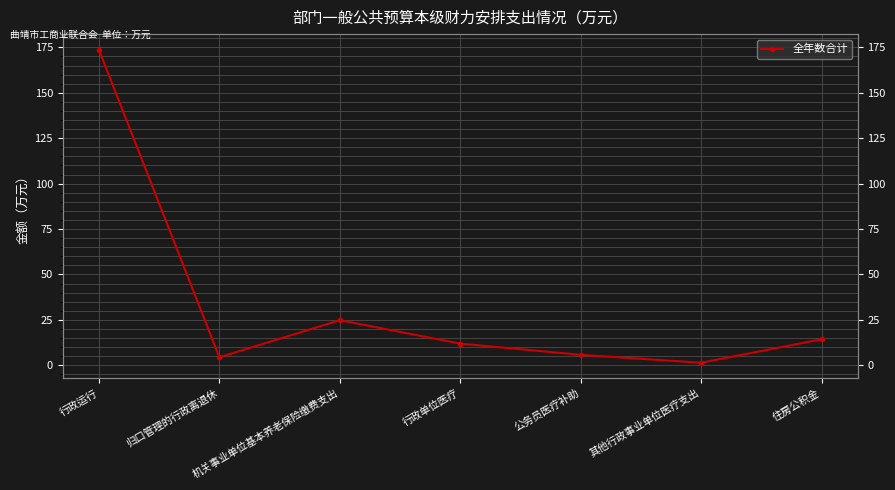

Read the value at 行政单位医疗.

11.9